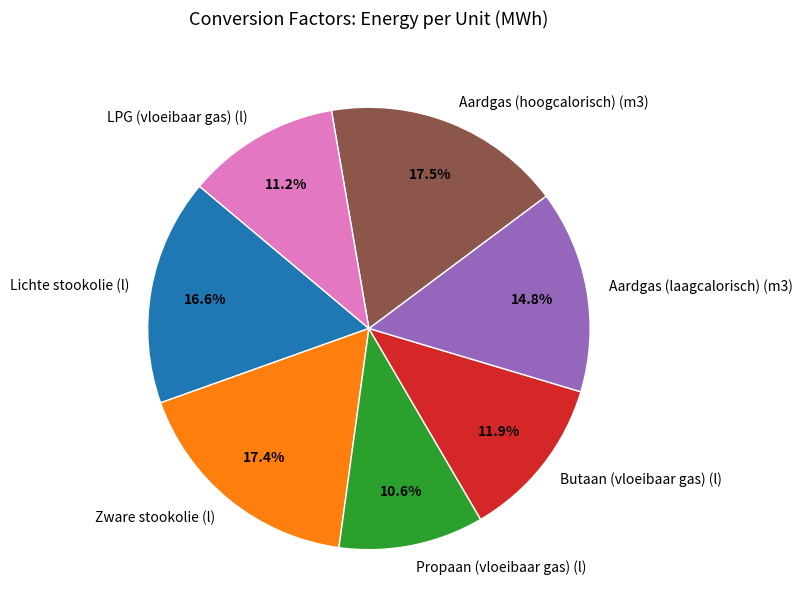

Which slice is the smallest?

Propaan (vloeibaar gas) (l)